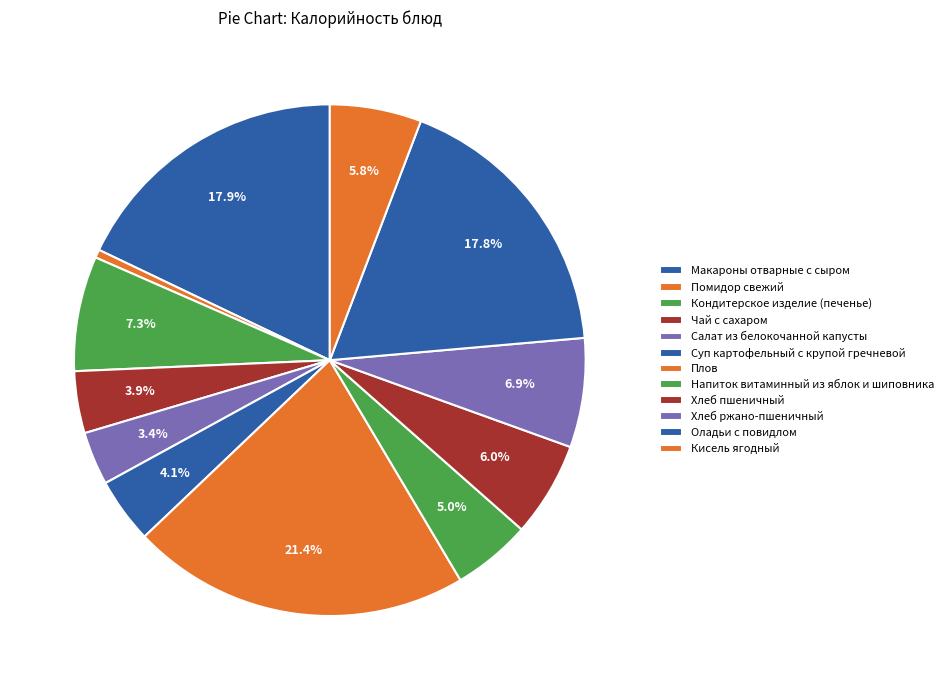

How many segments does this pie chart have?

12